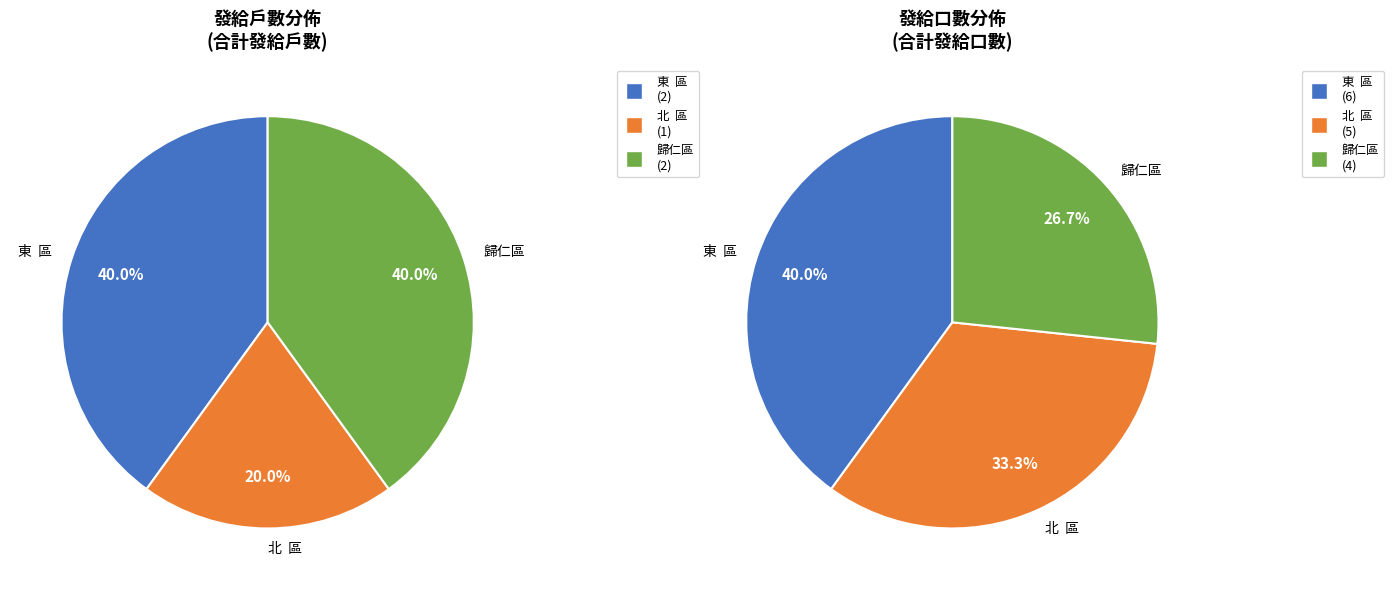

How many segments does this pie chart have?

3